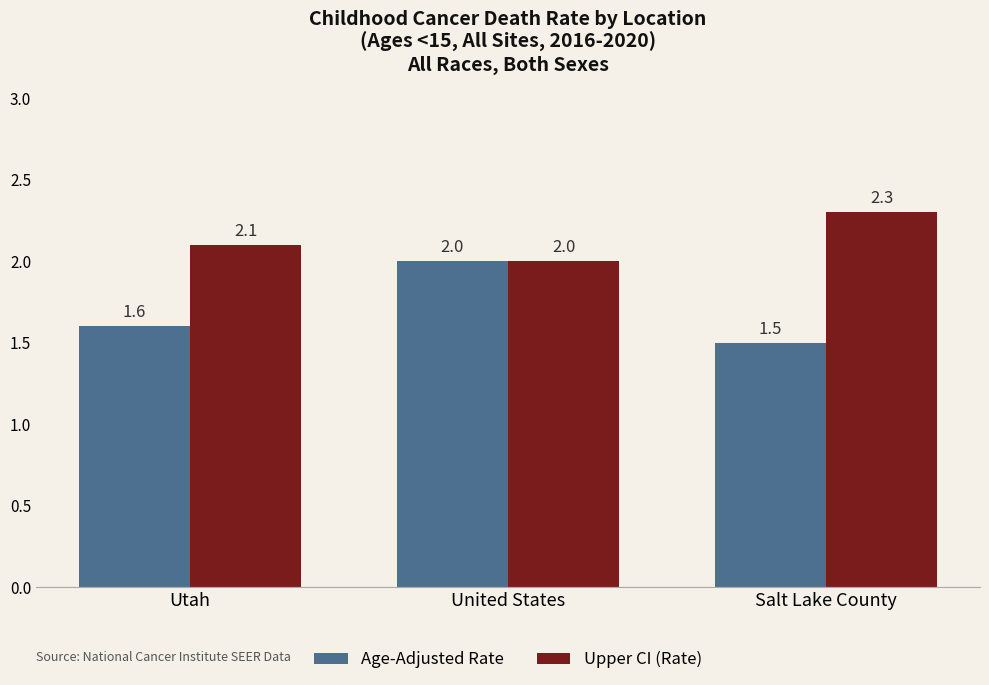

Which label corresponds to the largest value in the chart?

Salt Lake County